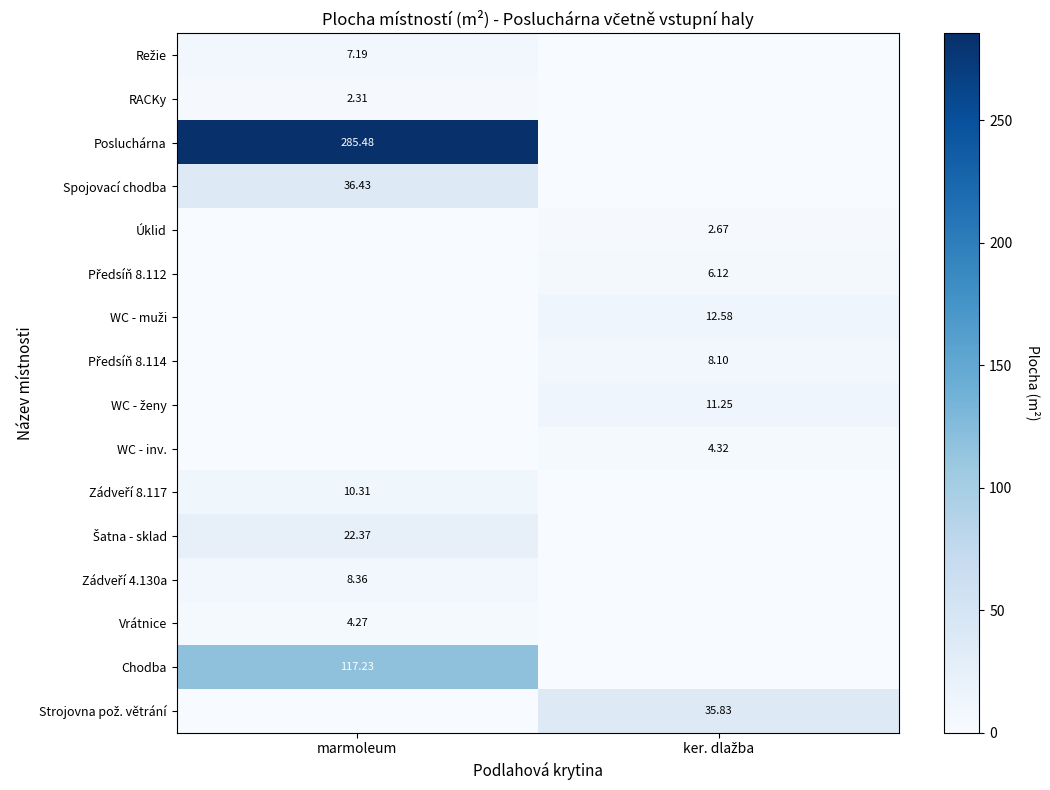

List the series in order of their peak value, highest first.

Posluchárna, Chodba, Spojovací chodba, Strojovna pož. větrání, Šatna - sklad, WC - muži, WC - ženy, Zádveří 8.117, Zádveří 4.130a, Předsíň 8.114, Režie, Předsíň 8.112, WC - inv., Vrátnice, Úklid, RACKy